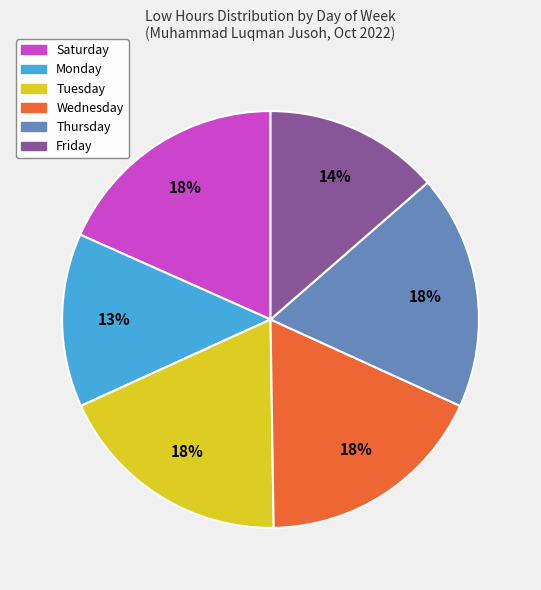

How many segments does this pie chart have?

6